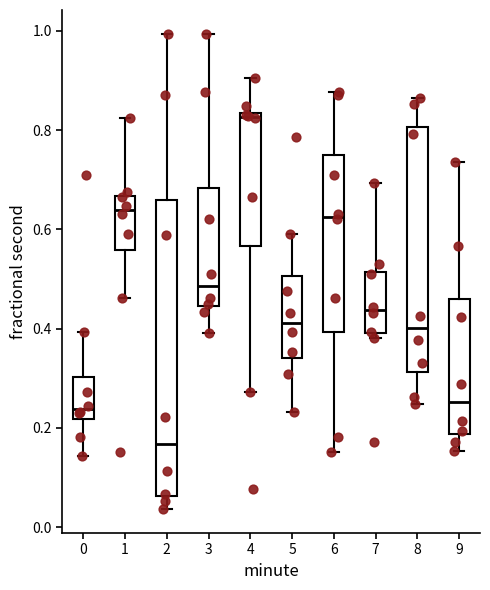

Reading left to right, transcribe this box plot: for each box, give where its median line is, the range the box spans, and where its two whiskers end, as read against the y-axis. The values are not printed on the chart, so give them approximately, as read against the axis.

0: median 0.24, box 0.22 to 0.30, whiskers 0.14 to 0.40
1: median 0.64, box 0.56 to 0.66, whiskers 0.46 to 0.82
2: median 0.16, box 0.06 to 0.66, whiskers 0.04 to 1.00
3: median 0.48, box 0.44 to 0.68, whiskers 0.40 to 1.00
4: median 0.82, box 0.56 to 0.84, whiskers 0.28 to 0.90
5: median 0.42, box 0.34 to 0.50, whiskers 0.24 to 0.60
6: median 0.62, box 0.40 to 0.74, whiskers 0.16 to 0.88
7: median 0.44, box 0.40 to 0.52, whiskers 0.38 to 0.70
8: median 0.40, box 0.32 to 0.80, whiskers 0.24 to 0.86
9: median 0.26, box 0.18 to 0.46, whiskers 0.16 to 0.74